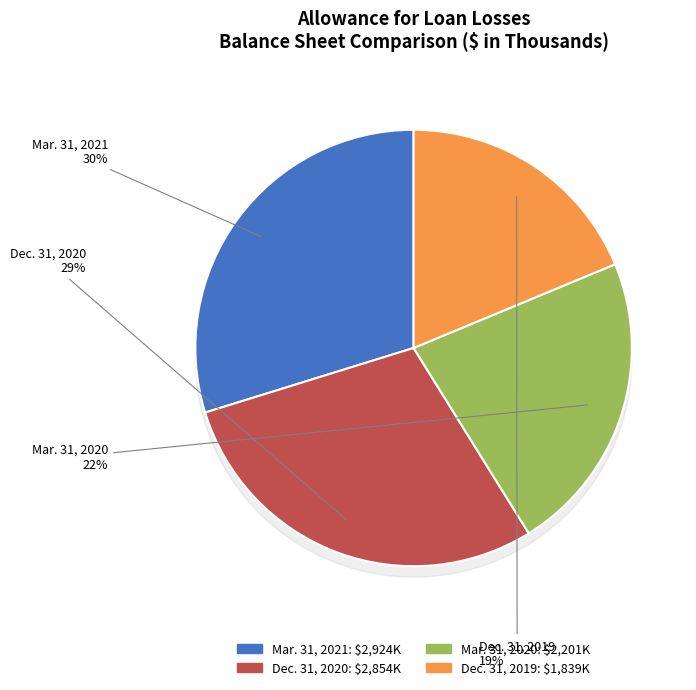

To the nearest percent, what is the combined percentage of Mar. 31, 2021 and Mar. 31, 2020?

52%